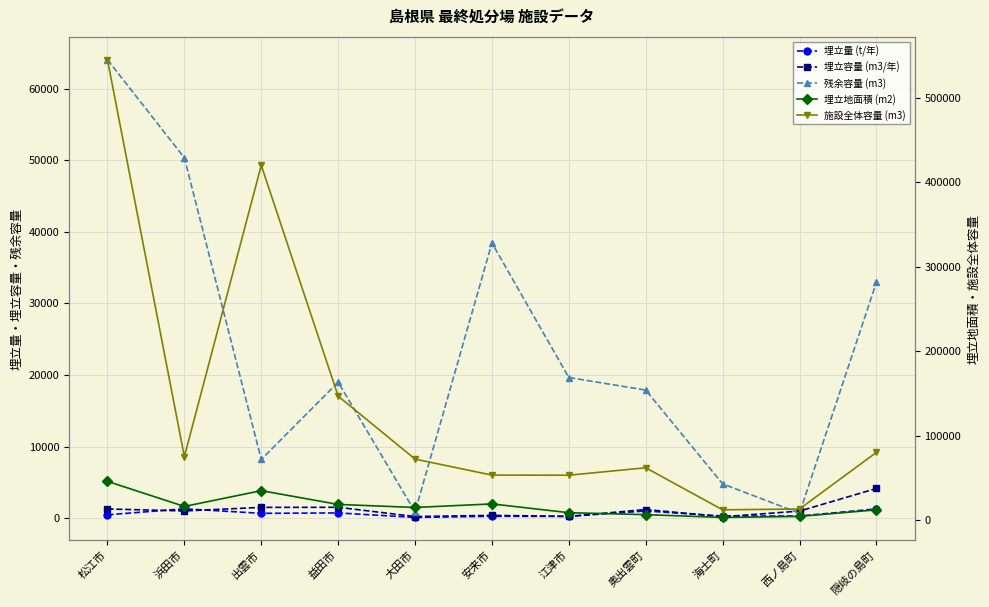

Where is 施設全体容量 (m3) nearest to the value 278500?

益田市